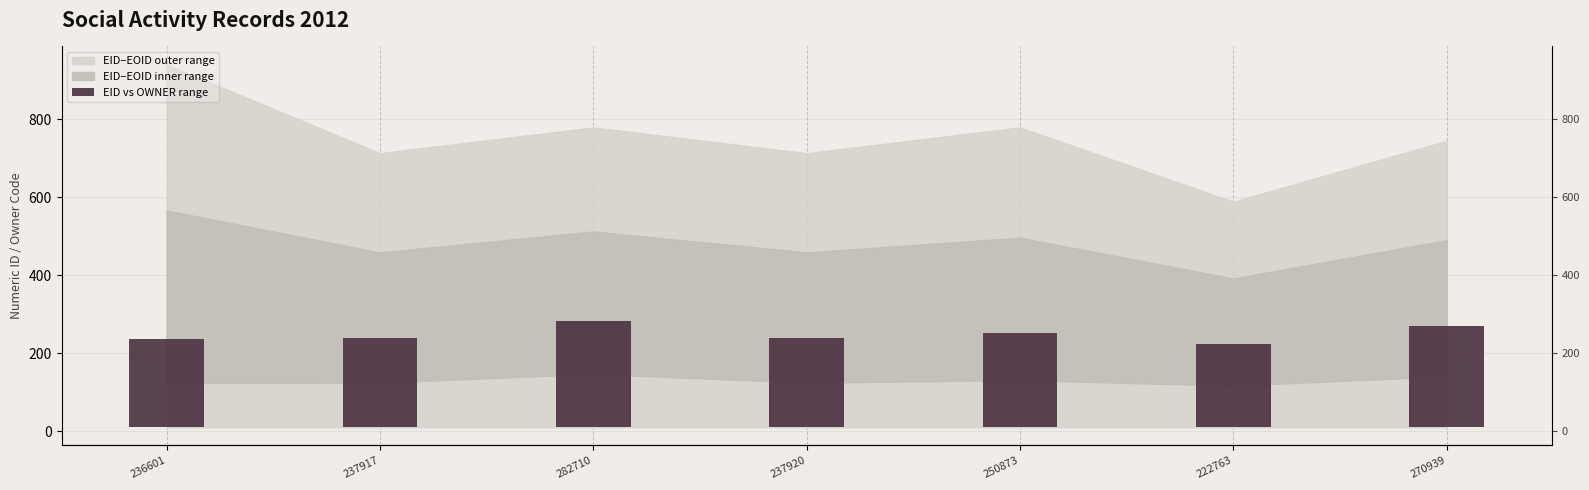

True or false: the data shows 62.4 at 222763.

False